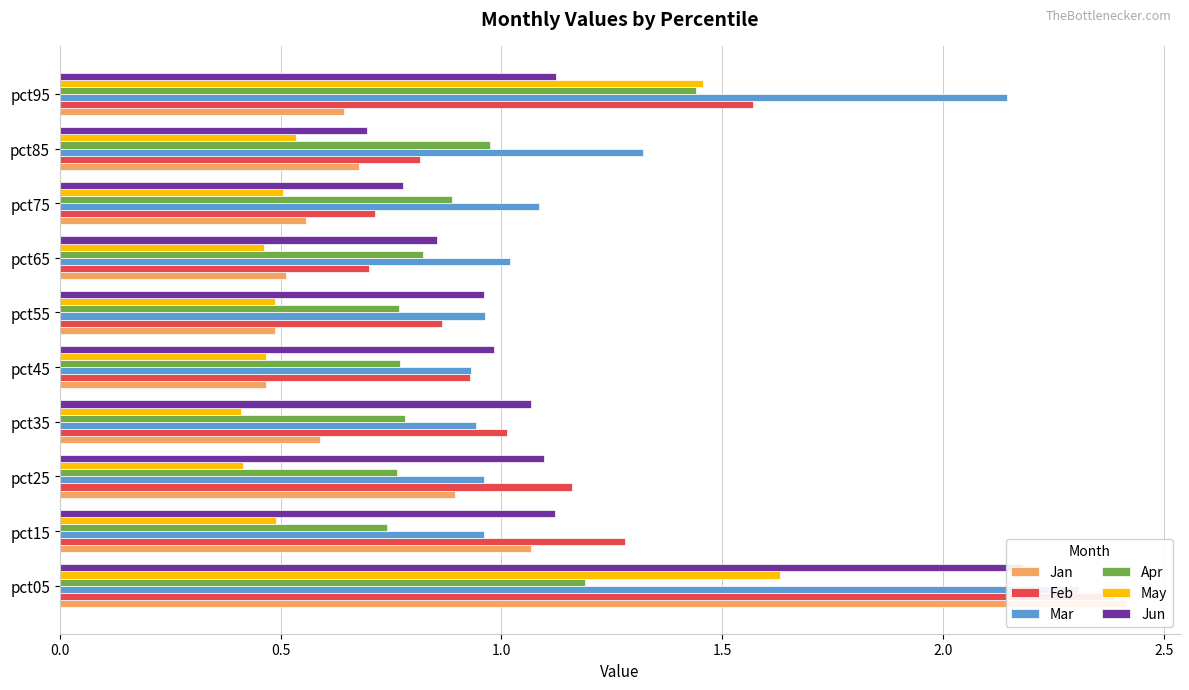

Reading left to right, extract all data points from this chart.

Jan: 2.4	1.1	0.9	0.6	0.5	0.5	0.5	0.6	0.7	0.6
Feb: 2.4	1.3	1.2	1.0	0.9	0.9	0.7	0.7	0.8	1.6
Mar: 2.3	1.0	1.0	0.9	0.9	1.0	1.0	1.1	1.3	2.1
Apr: 1.2	0.7	0.8	0.8	0.8	0.8	0.8	0.9	1.0	1.4
May: 1.6	0.5	0.4	0.4	0.5	0.5	0.5	0.5	0.5	1.5
Jun: 2.2	1.1	1.1	1.1	1.0	1.0	0.9	0.8	0.7	1.1